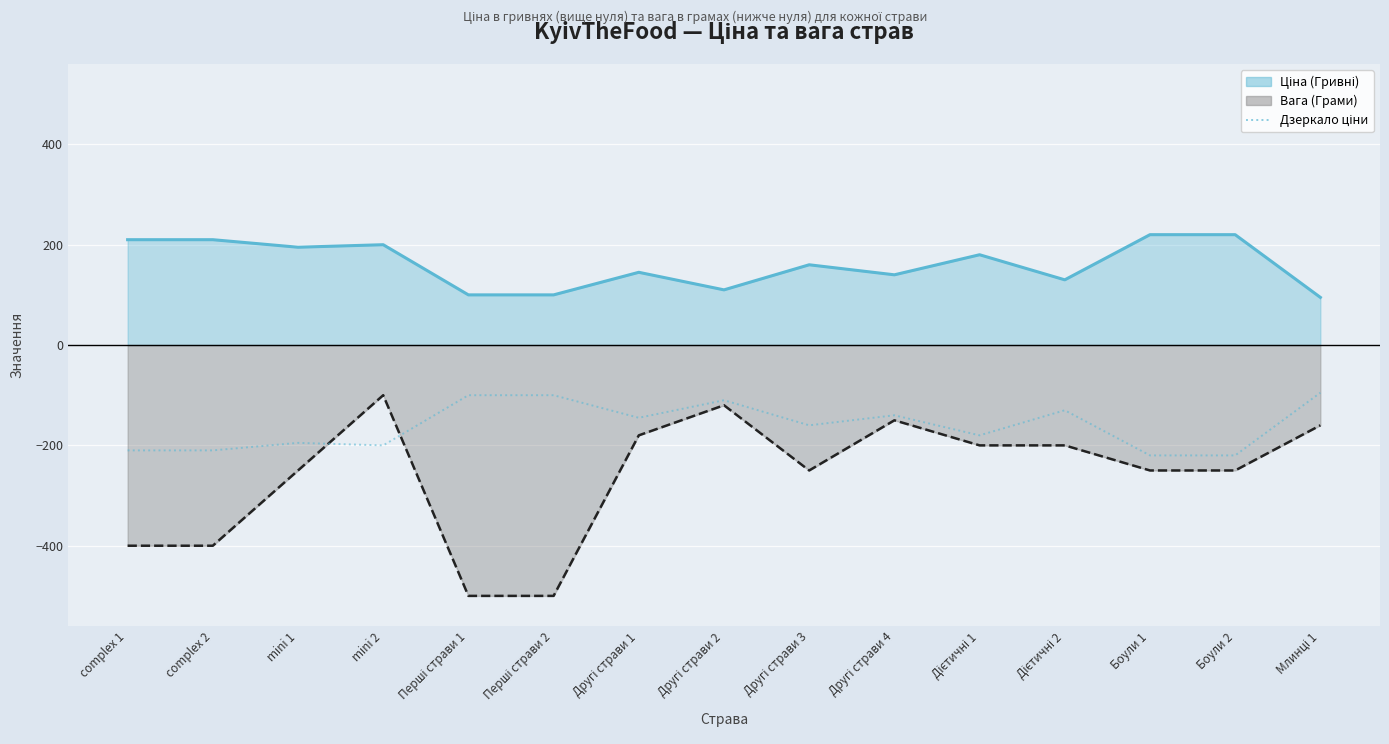

Which has a higher value, Дієтичні 2 or complex 1?

Дієтичні 2